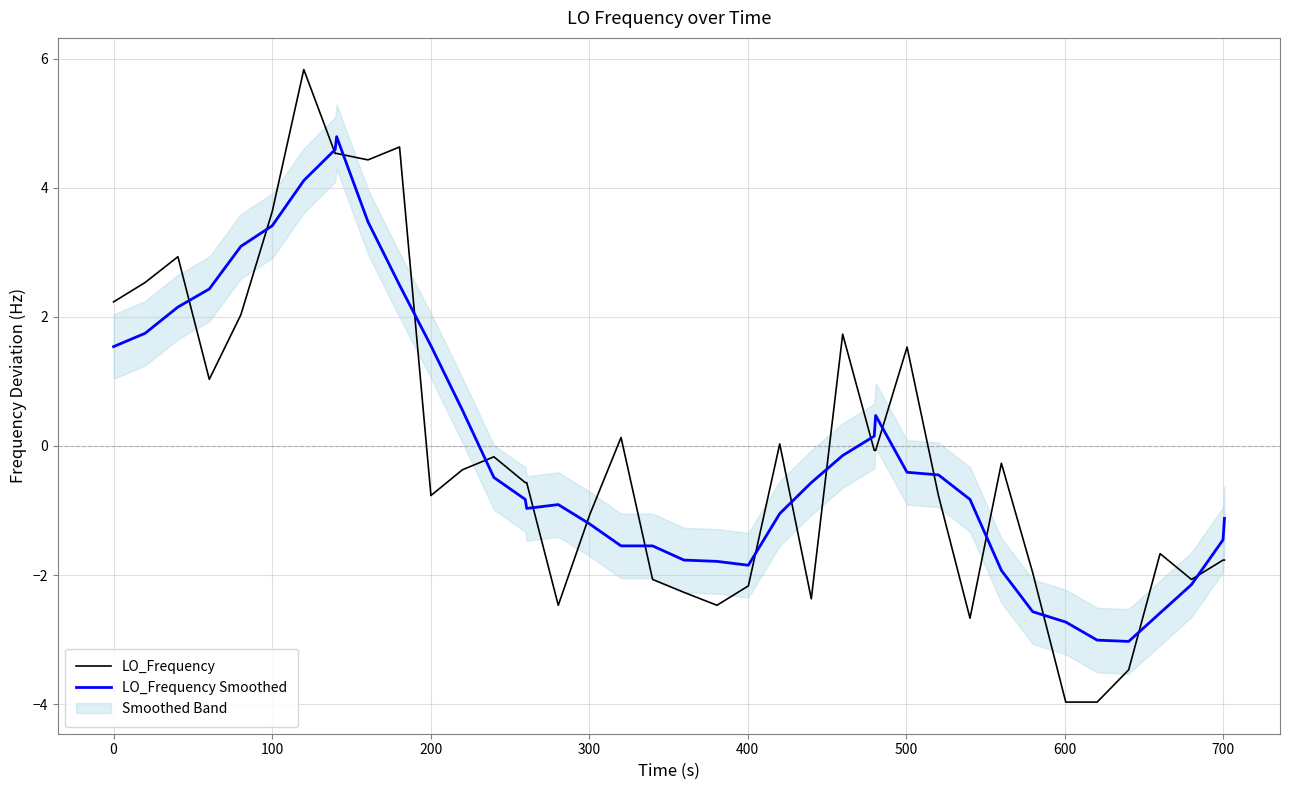

Which series ends up on top after the final intersection of LO_Frequency and LO_Frequency Smoothed?

LO_Frequency Smoothed